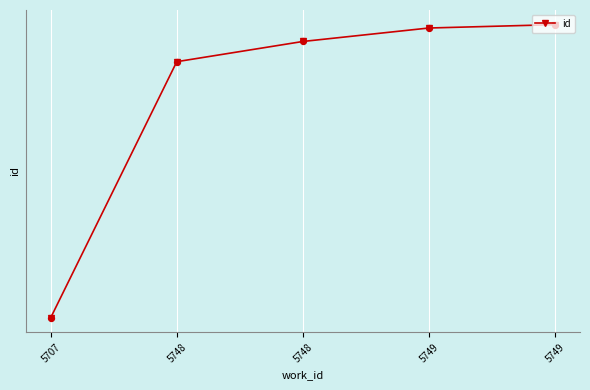

What is the change in value from 5748 to 5748?

+6